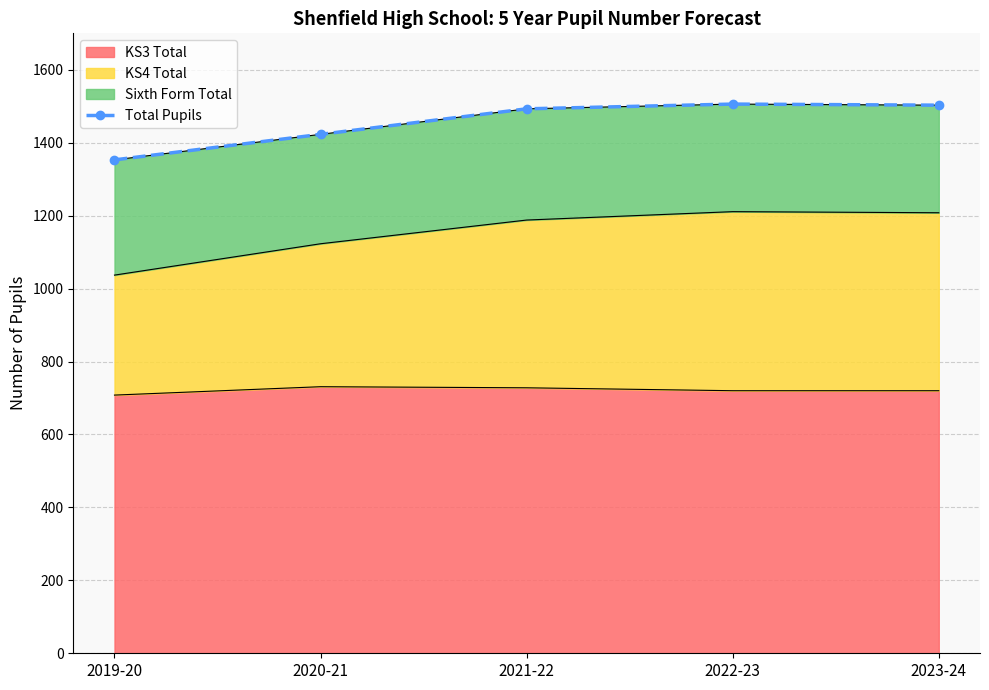

True or false: the data has more than 0 interior local peaks.

True